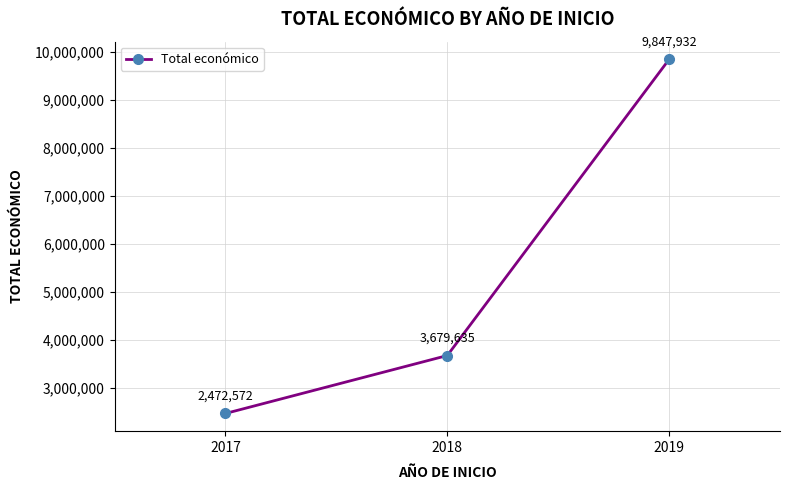

How many lines are shown in the chart?

1